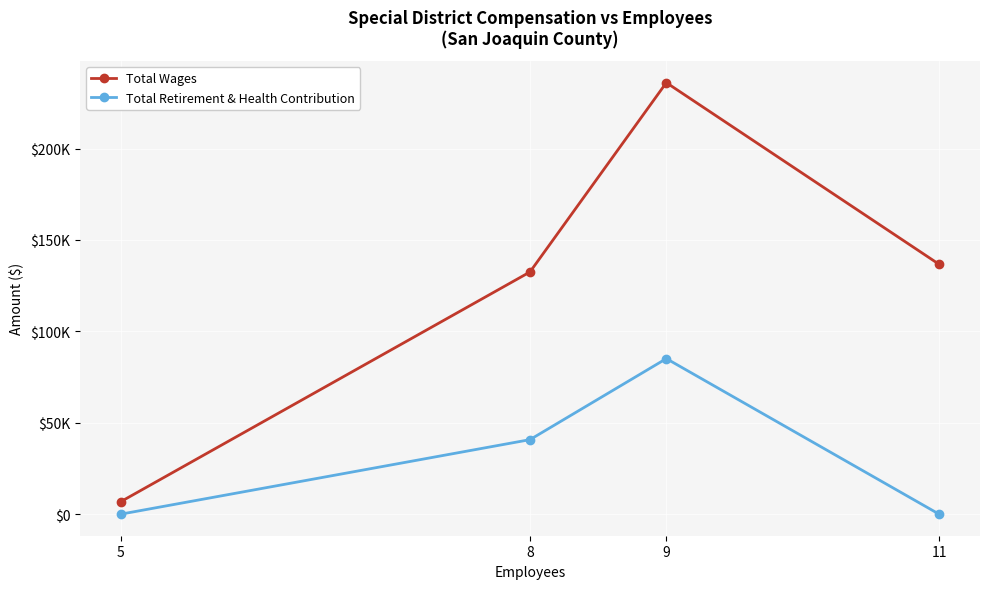

At how many categories does at least one series exceed 144405?

1